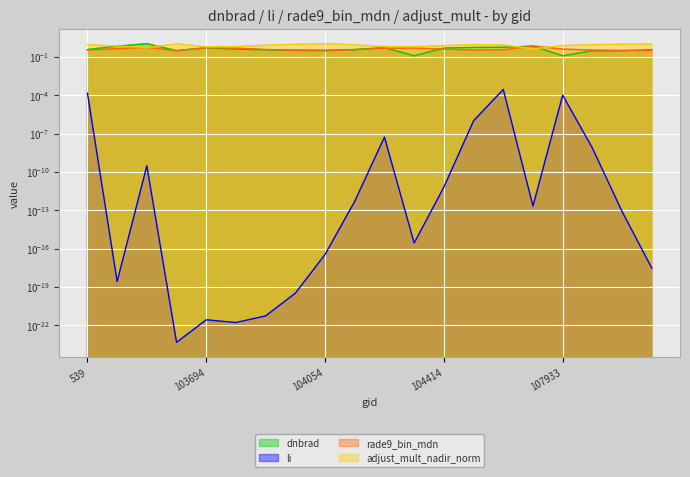

In li, how many points are lower than both neighbors (excluding endpoints)?

5